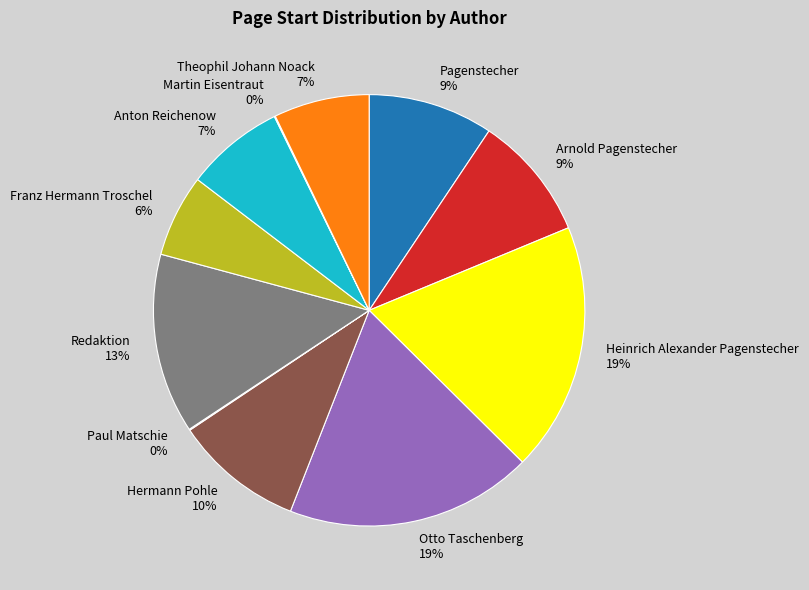

Is Redaktion the majority of the pie?

No